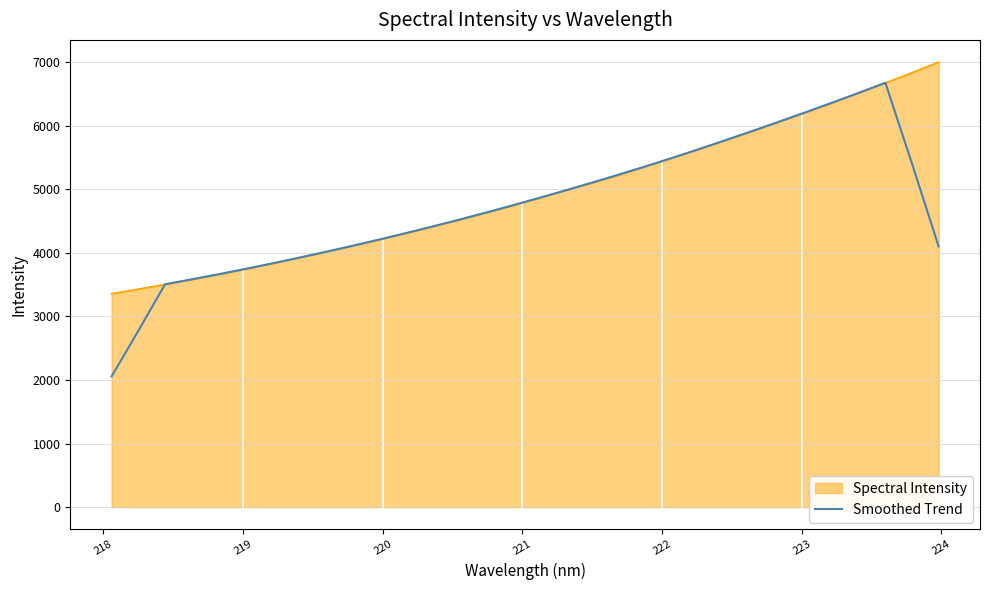

Does the chart display data point markers on the line(s)?

No